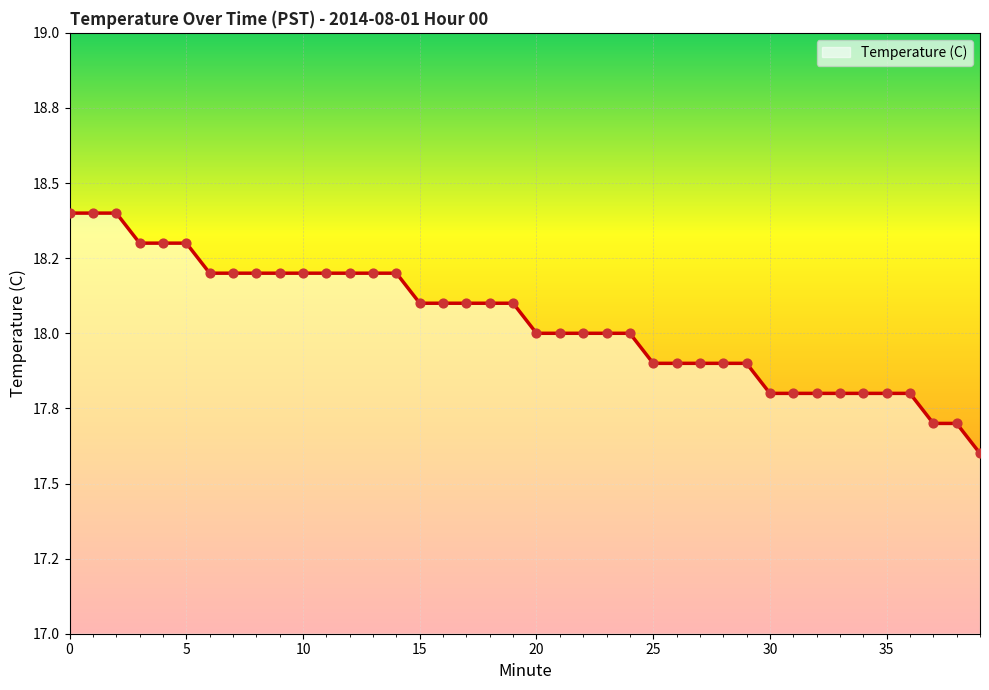

Does the chart have visible grid lines?

Yes